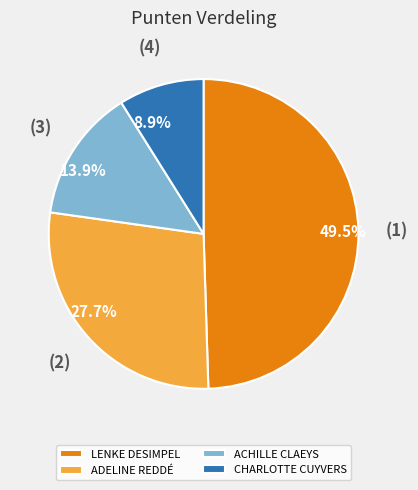

Is the sum of CHARLOTTE CUYVERS and LENKE DESIMPEL greater than half?

Yes